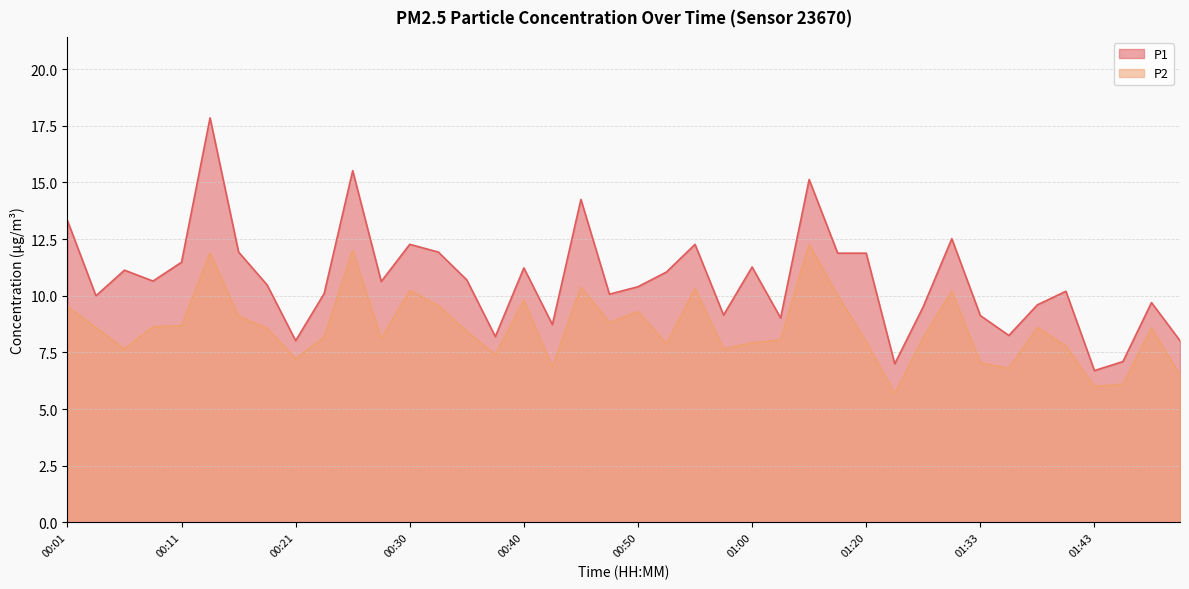

Which category has the highest value across all series?

00:13